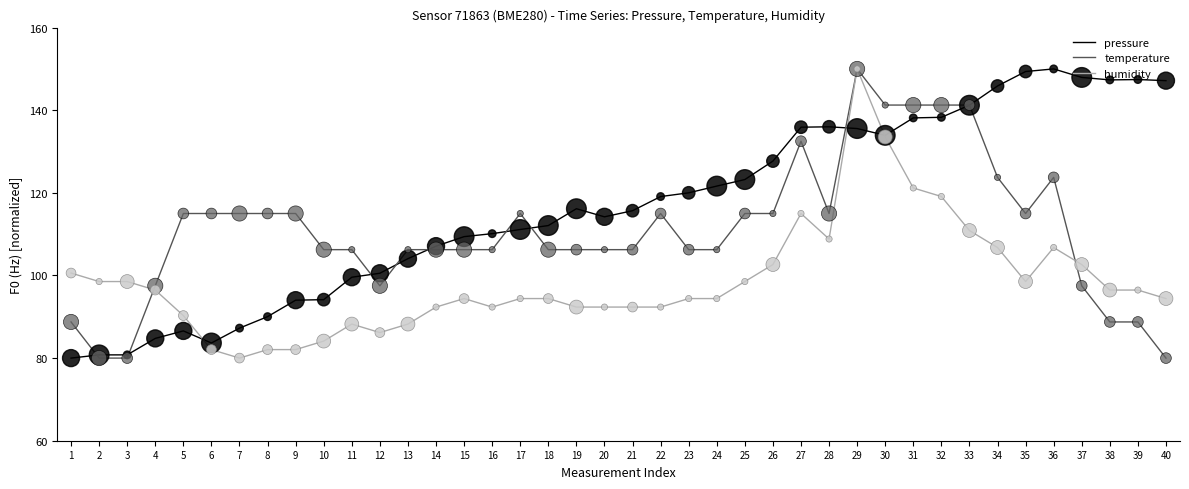

Is the value of pressure at 3 greater than the value of humidity at 14?

No